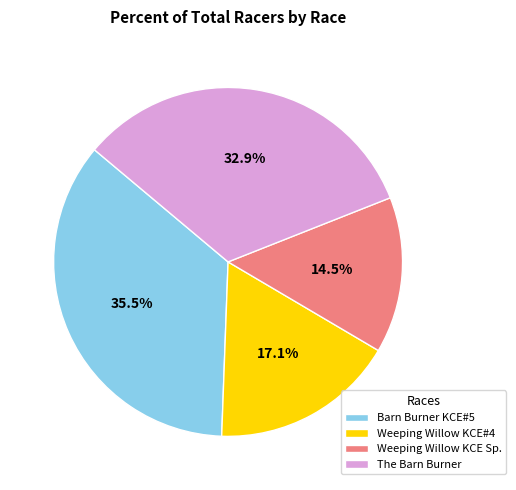

Between Weeping Willow KCE#4 and The Barn Burner, which is larger?

The Barn Burner